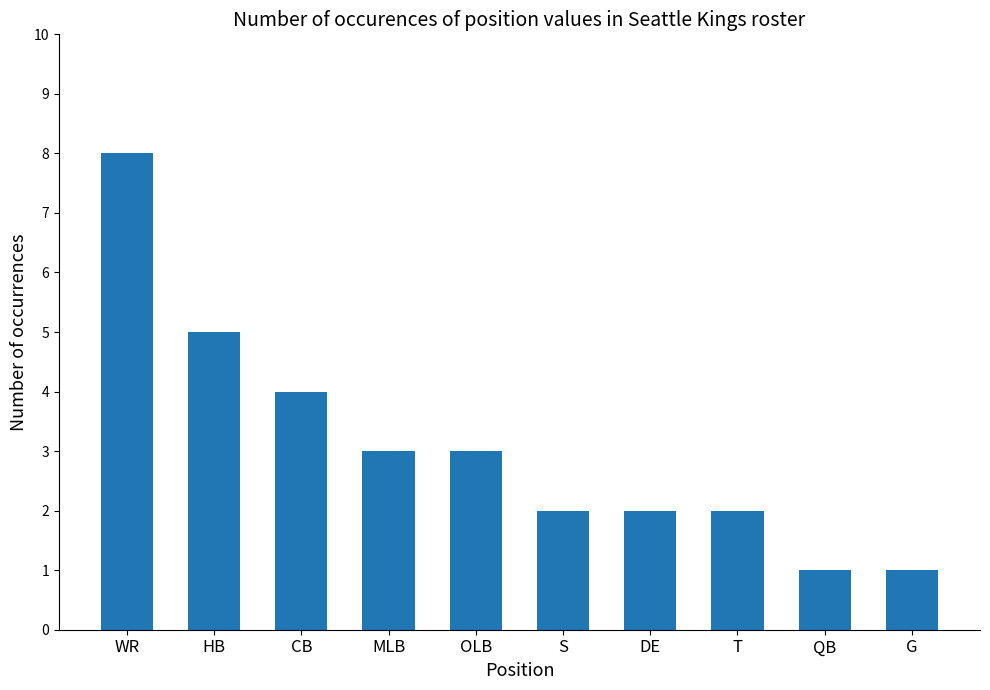

What is the label of the 4th bar from the right?

DE